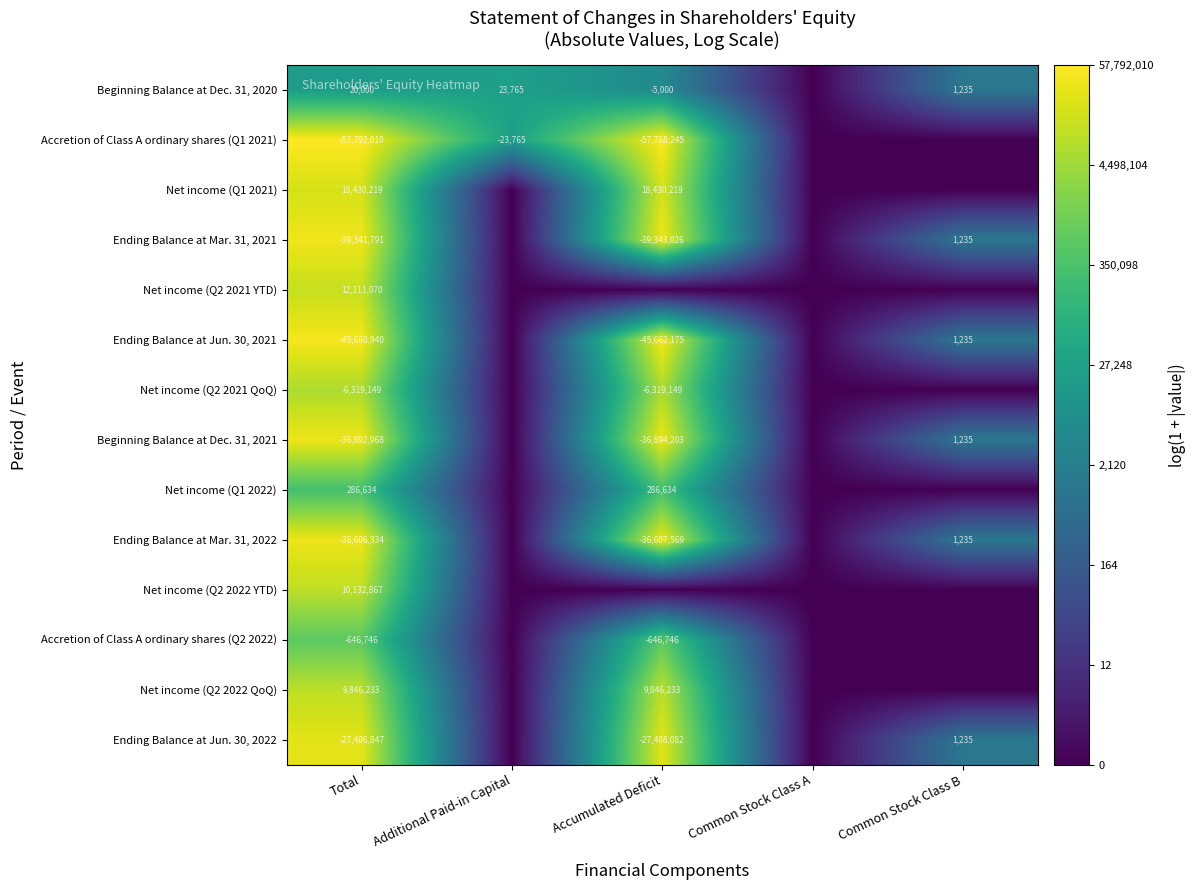

At which category is the sum across all series the highest?

Total